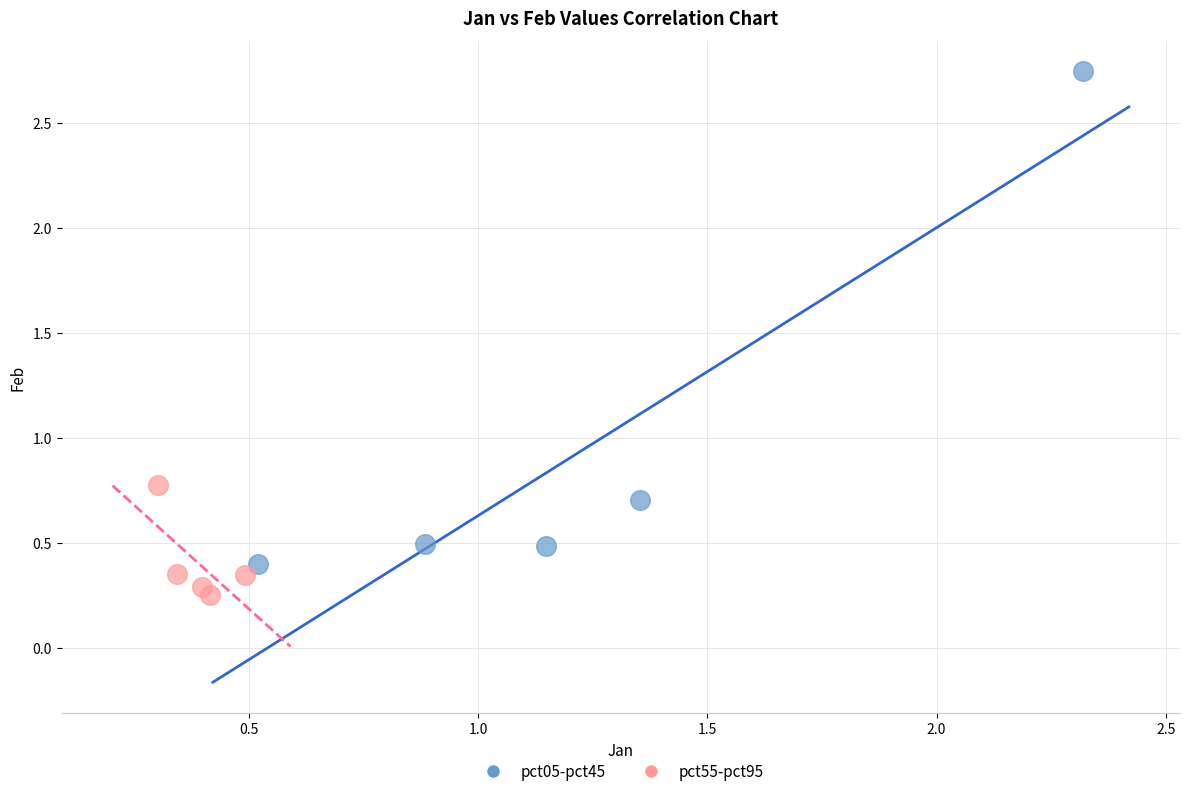

Which series has the widest spread of Y values?

pct05-pct45